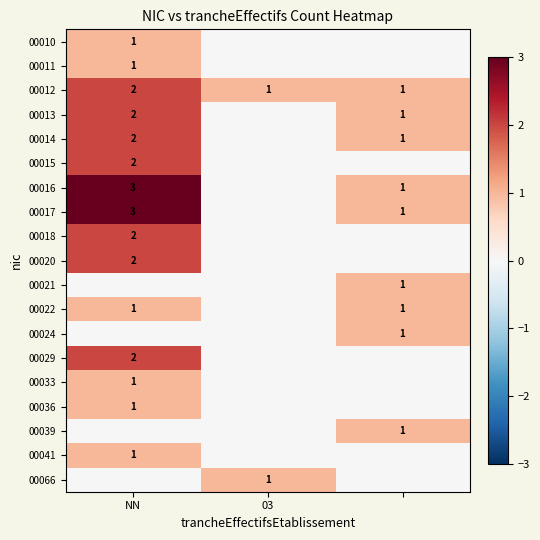

True or false: 00018 has a value of 1 at NN.

False